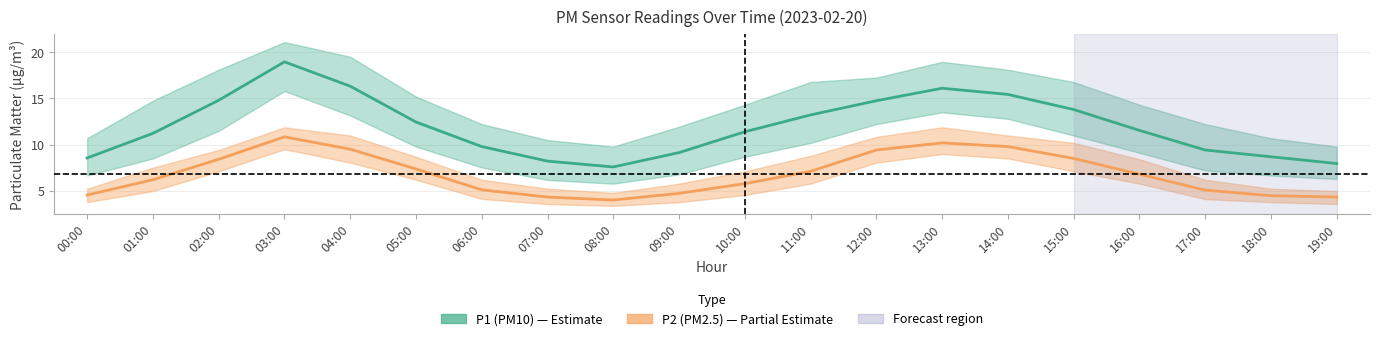

Rank the series at 06:00 from highest to lowest value.

P1 (PM10), P2 (PM2.5)